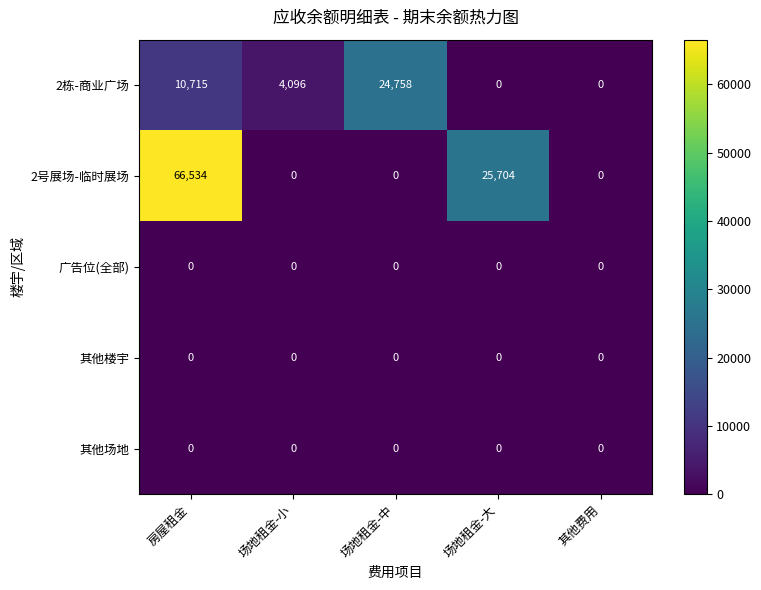

How many distinct data groups are displayed?

5